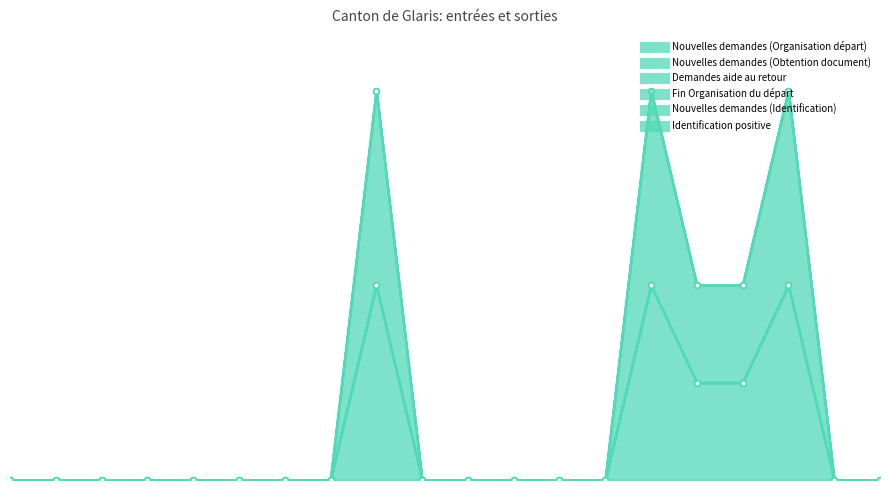

Is it true that Demandes aide au retour equals 0 at Total Afrique?

True